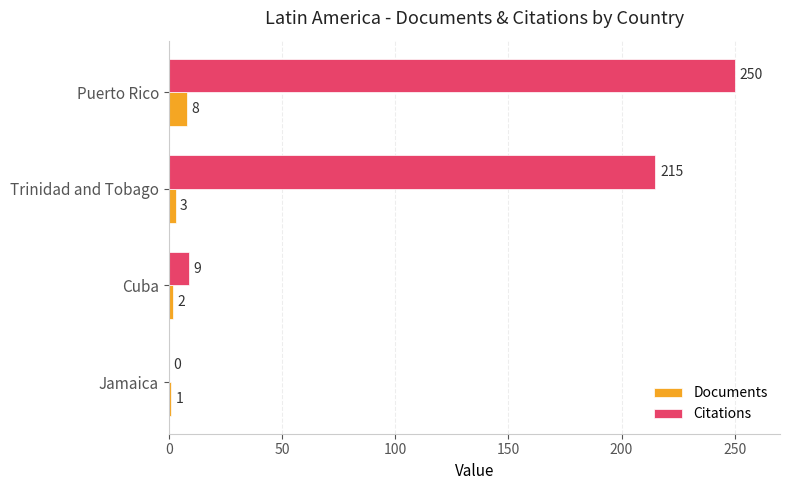

Between Cuba and Puerto Rico, which series saw the biggest shift?

Citations